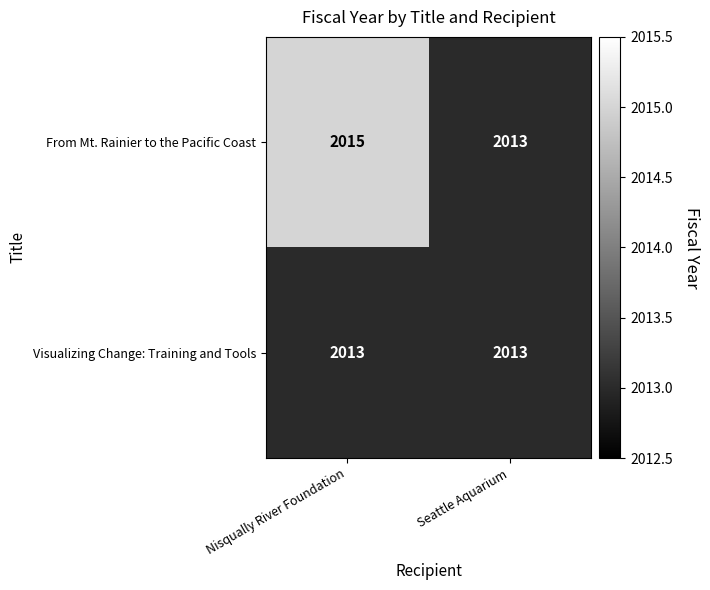

The Visualizing Change: Training and Tools series shows 2013 at Nisqually River Foundation. True or false?

True